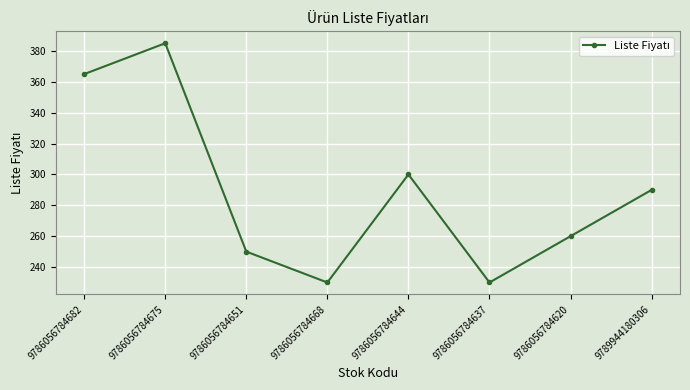

True or false: the data shows 365 at 9786056784682.

True